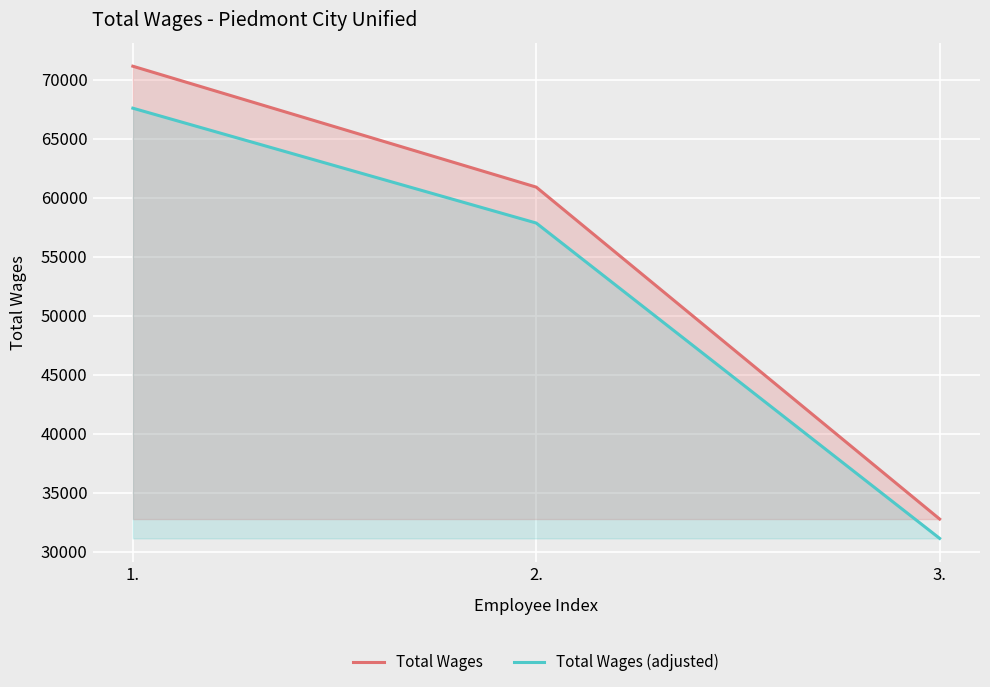

What is the difference between the maximum and second lowest values in the Total Wages series?

10246.0